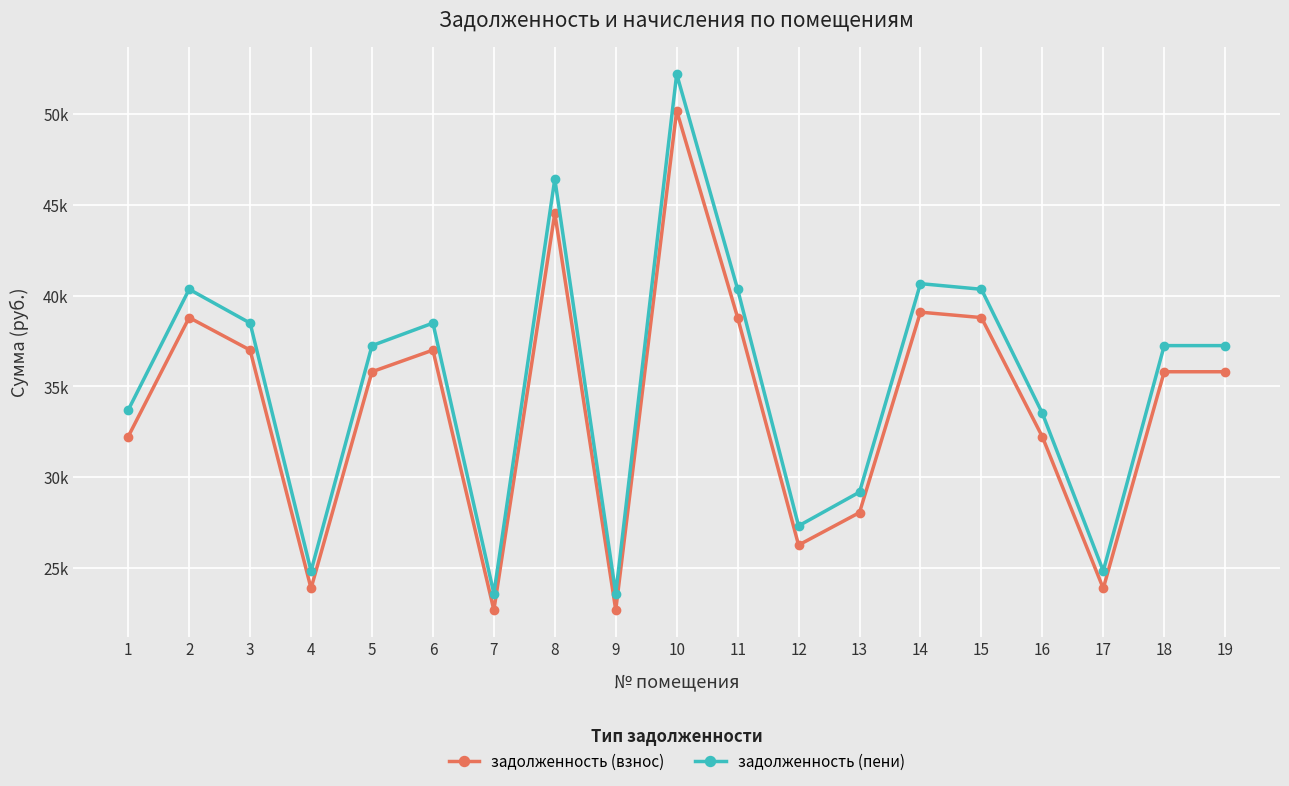

Does the chart have visible grid lines?

Yes